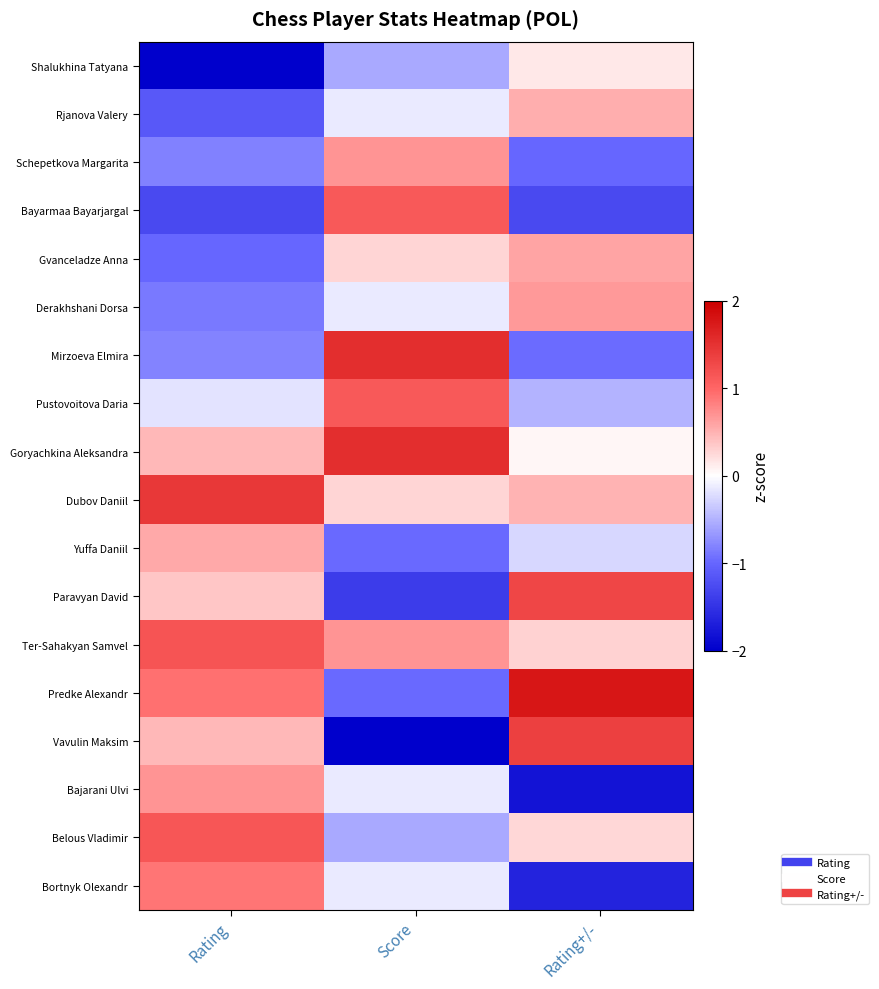

Which series has the largest total across all categories?

Dubov Daniil